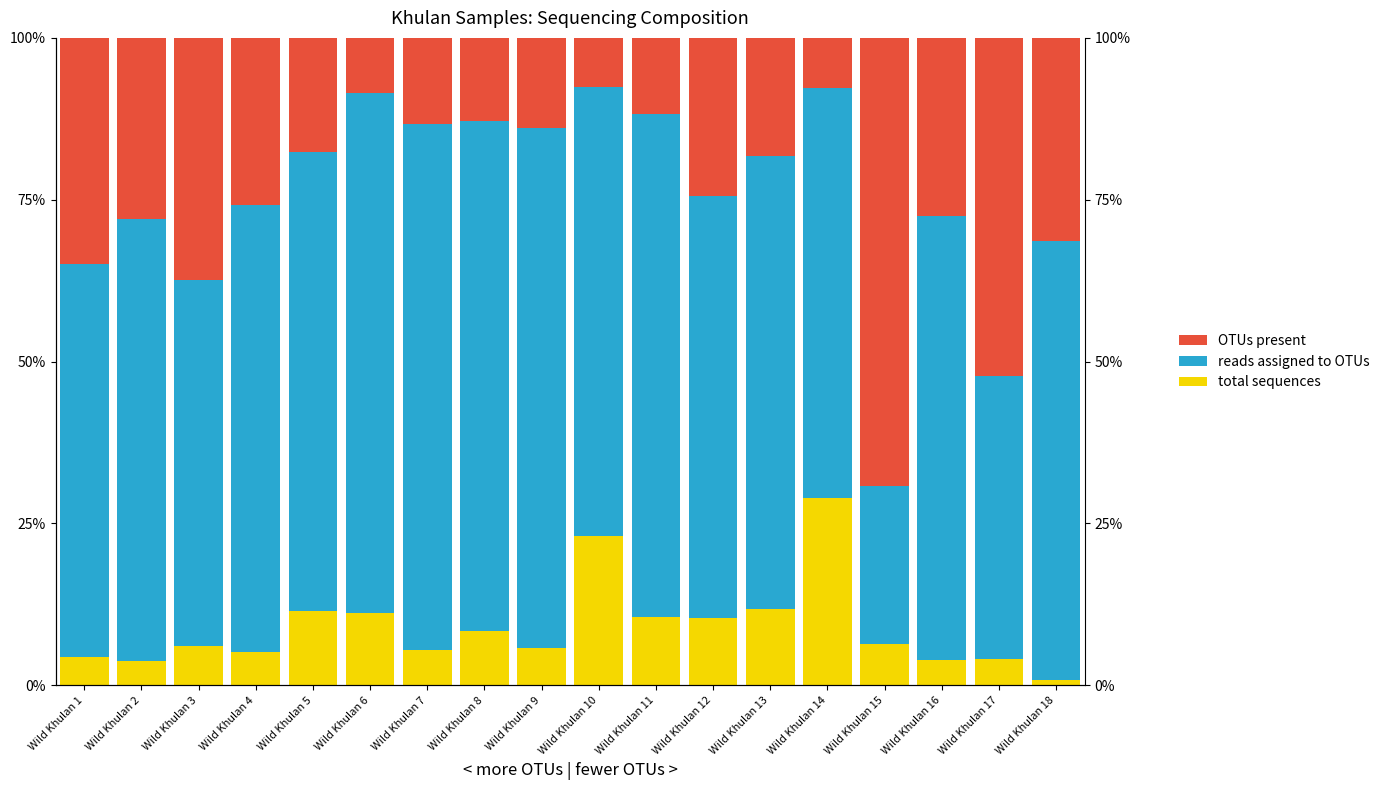

Which label corresponds to the smallest value in the chart?

Wild Khulan 18